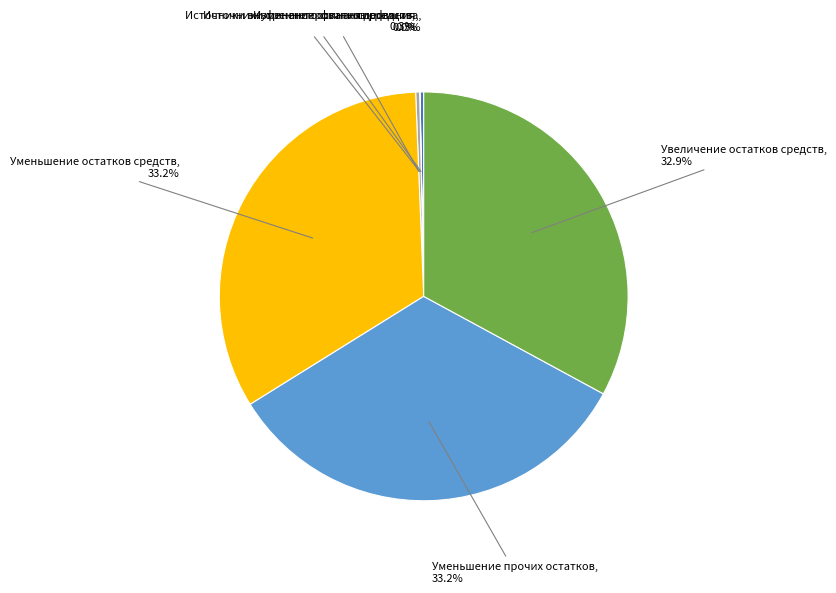

Is there any slice that represents more than half of the pie?

No